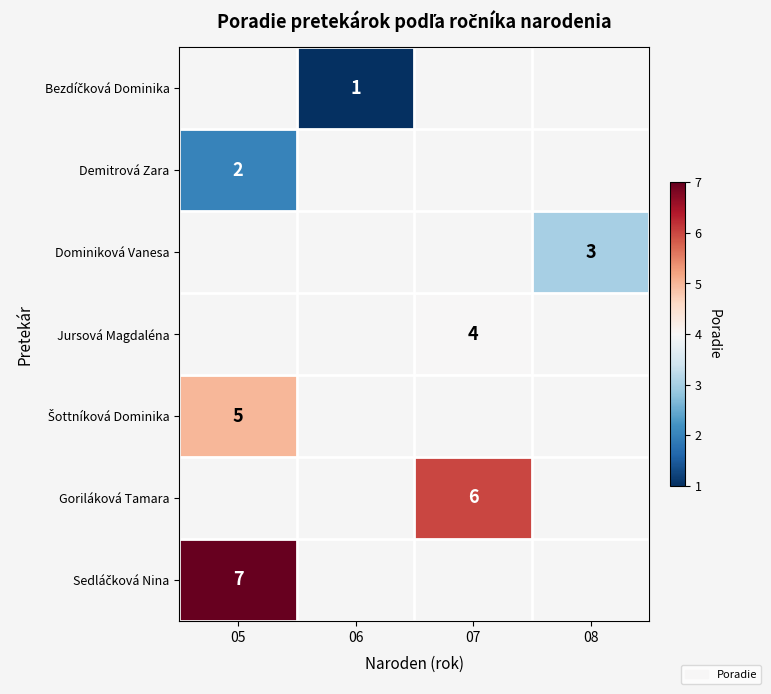

Is it true that Dominiková Vanesa equals 4.0 at 08?

False